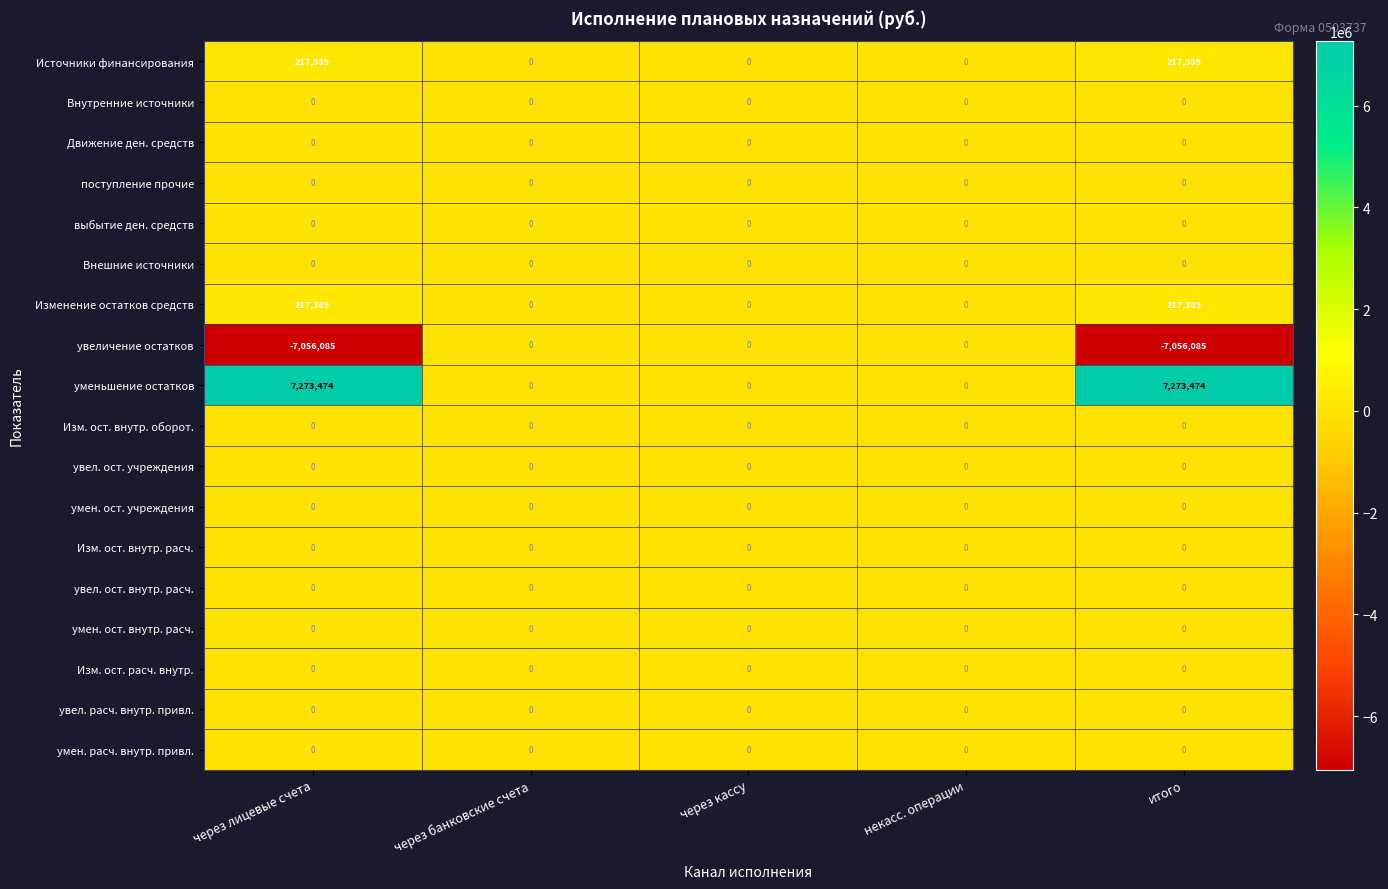

What is the minimum value shown in the chart?

-7056085